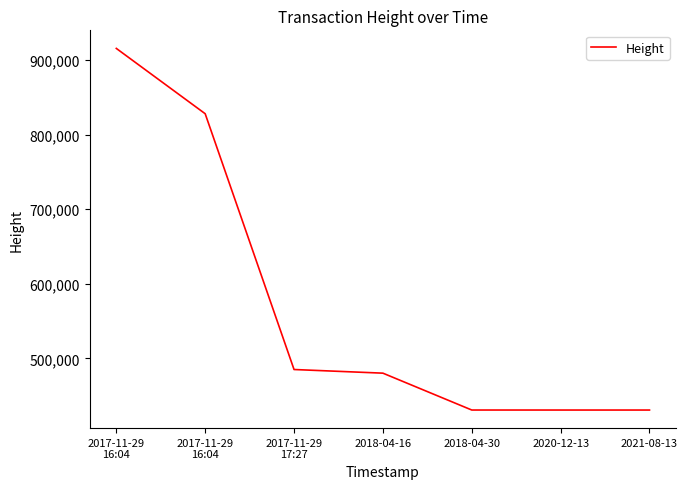

What is the maximum value shown in the chart?

915362